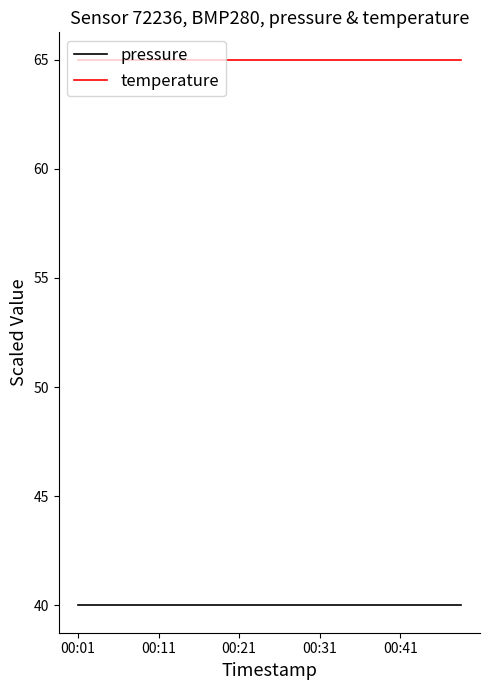

Which series has the largest total across all categories?

temperature